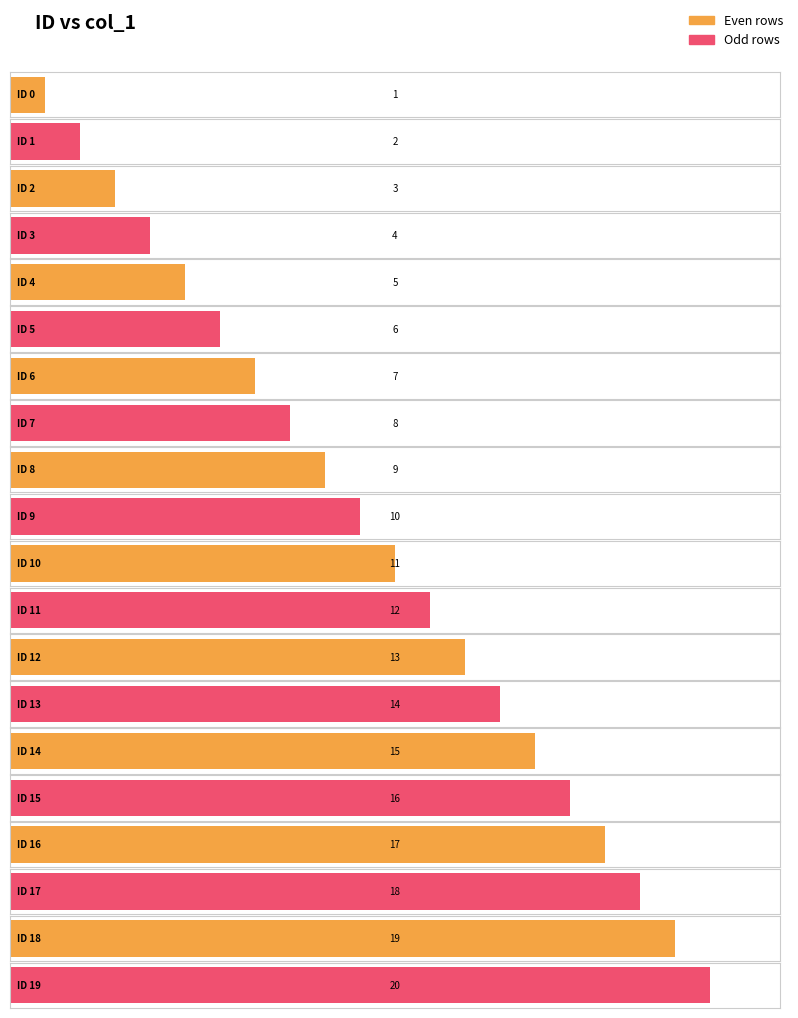

Where is the data nearest to the value 10?

9